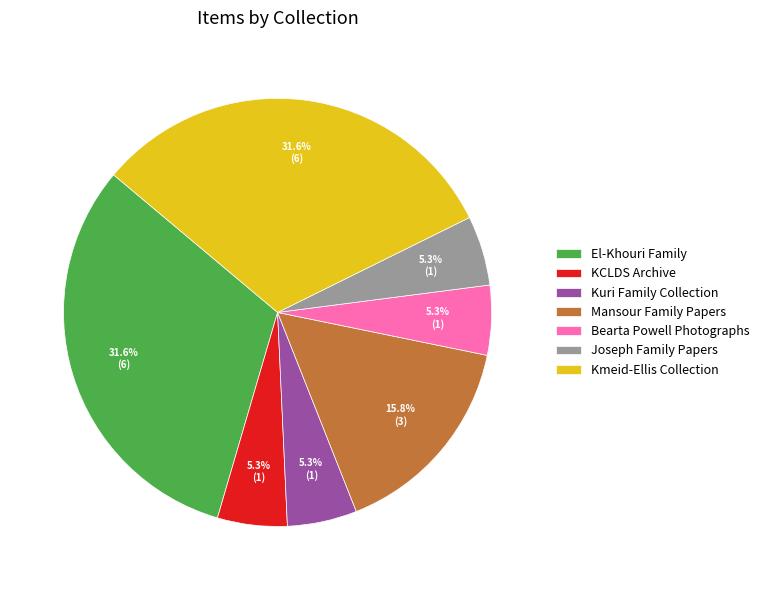

Is there any slice that represents more than half of the pie?

No